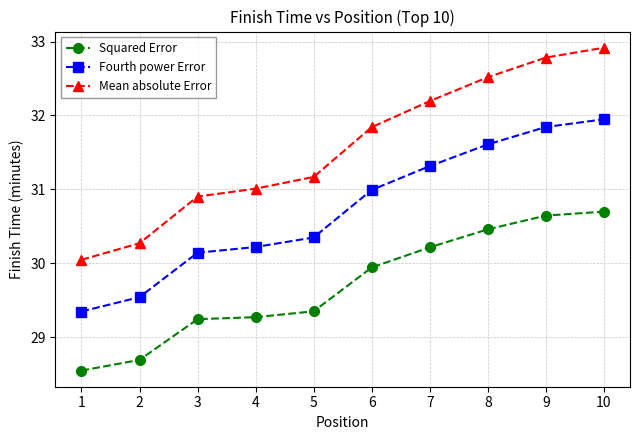

Rank the categories by Fourth power Error value from lowest to highest.

1, 2, 3, 4, 5, 6, 7, 8, 9, 10